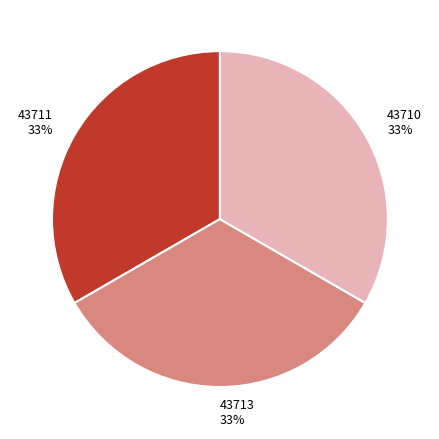

Approximately how many times larger is the value at 43711 compared to 43710?

1.0